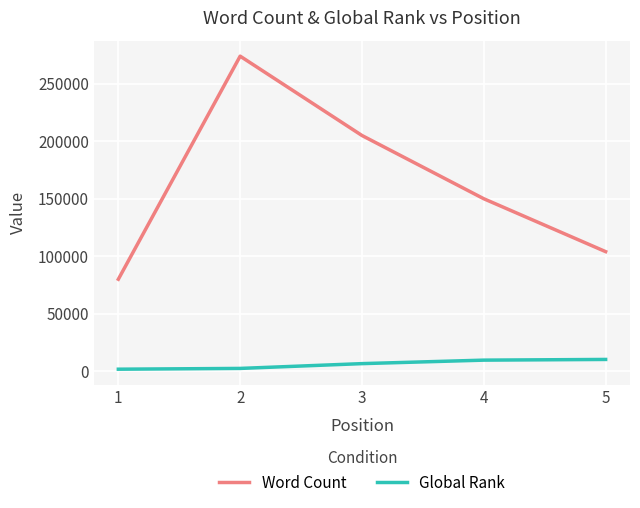

Is it true that Global Rank equals 2440 at 2?

True